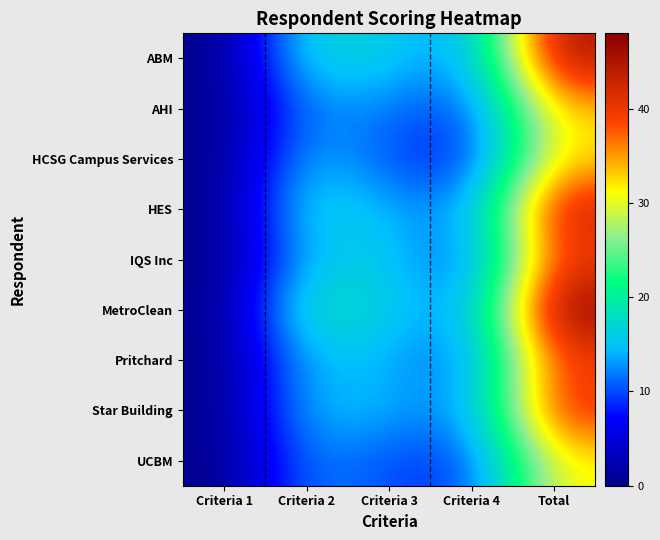

Which series has the largest total across all categories?

MetroClean